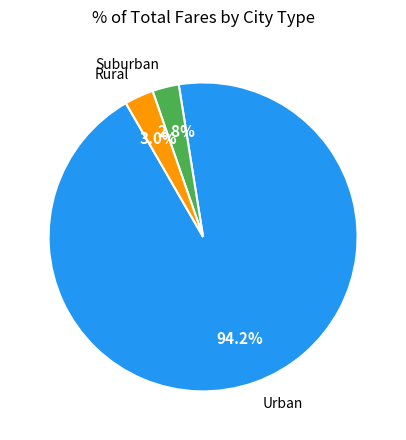

Which slice represents more than half of the pie?

Urban